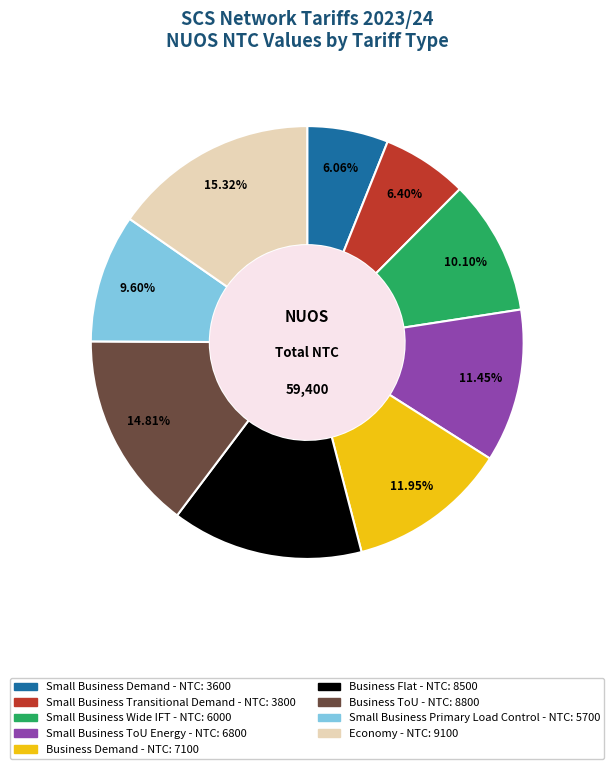

How many slices are in this pie chart?

9